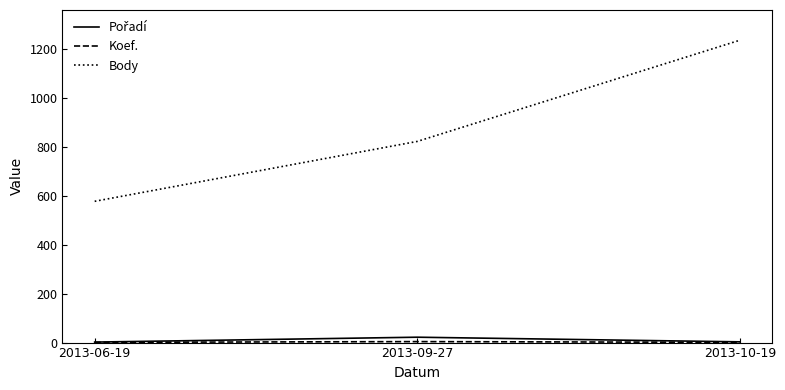

The value of Body at 2013-09-27 is 1120. True or false?

False